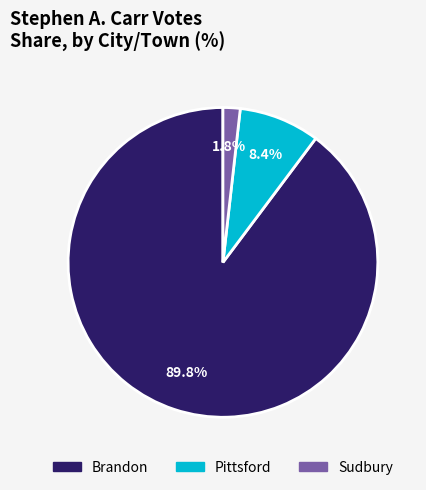

To the nearest percent, what is the difference between the largest and smallest slice percentages?

88%